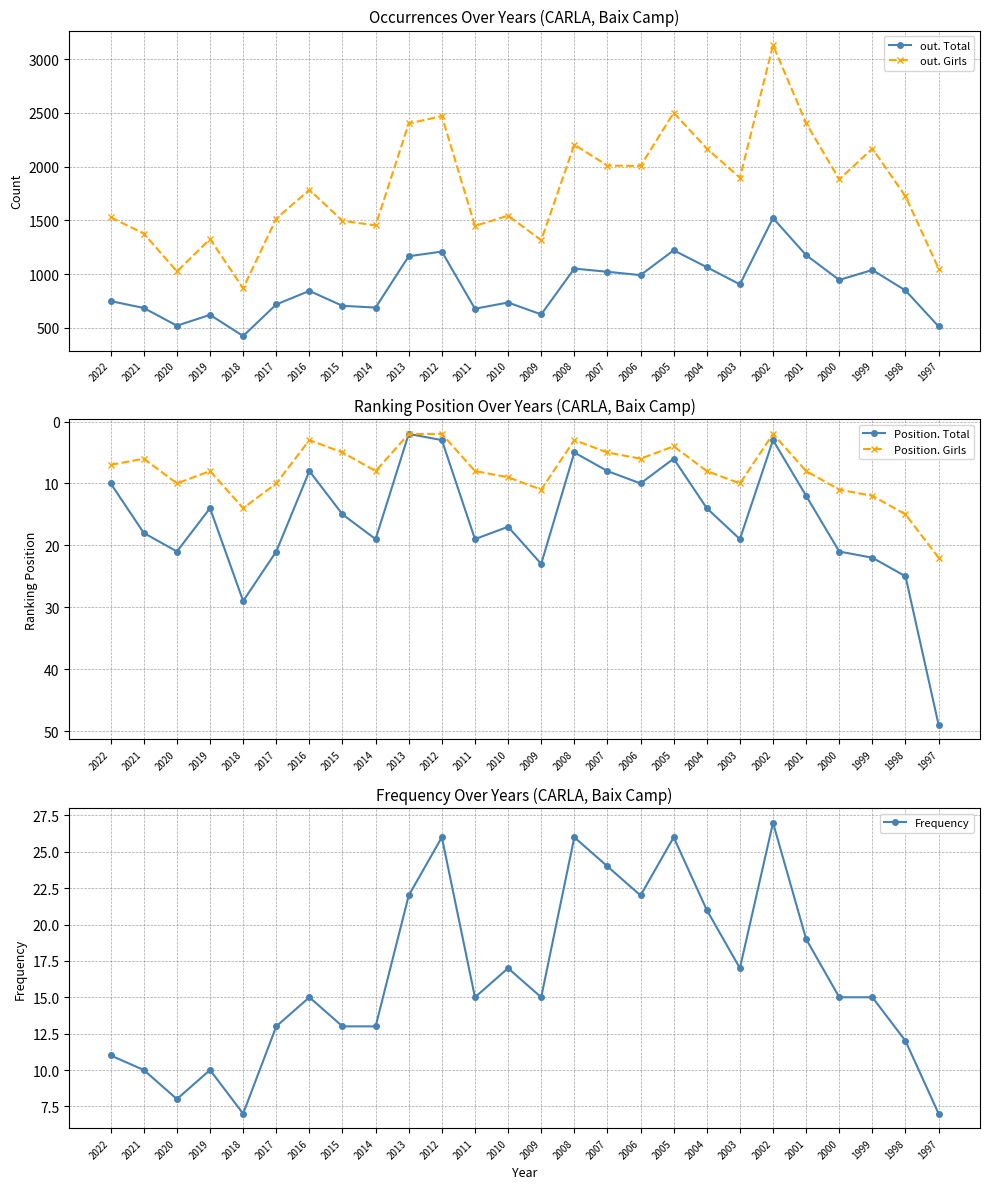

At which label does out. Girls first exceed 1784?

2013